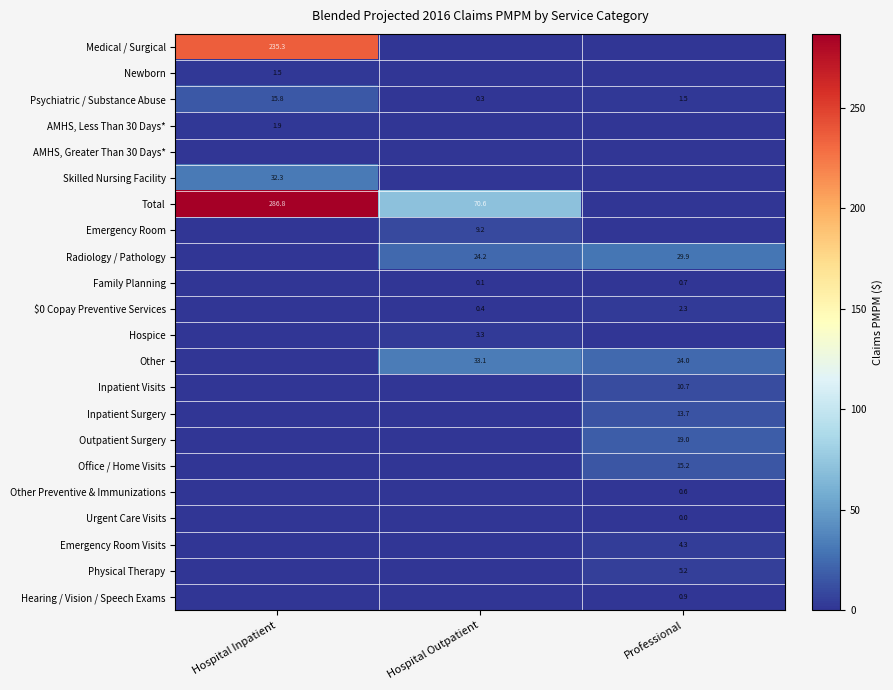

What is the sum of the Other values at Hospital Outpatient and Professional?

57.1